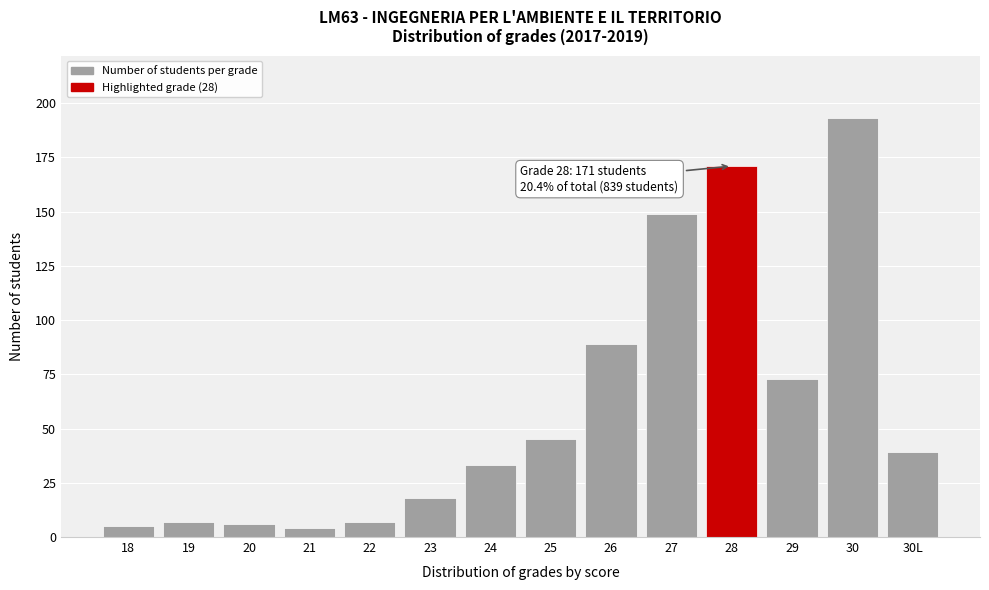

Reading left to right, list all the values displayed in this chart.

5	7	6	4	7	18	33	45	89	149	171	73	193	39